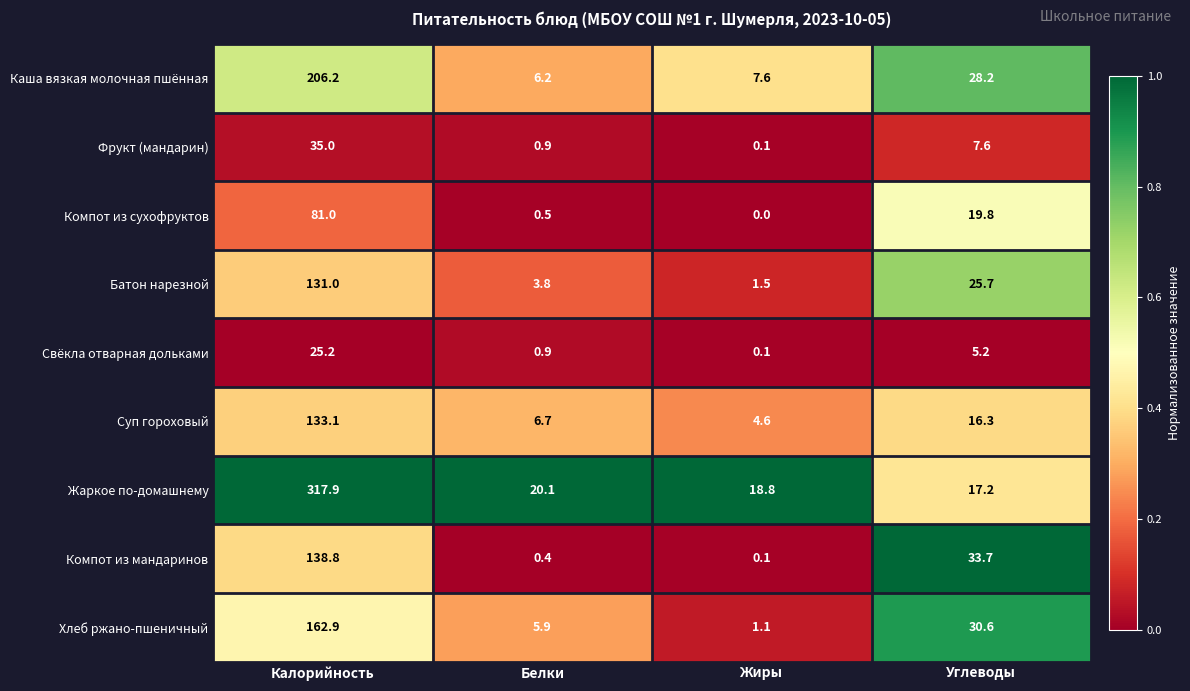

Which series has the largest total across all categories?

Жаркое по-домашнему